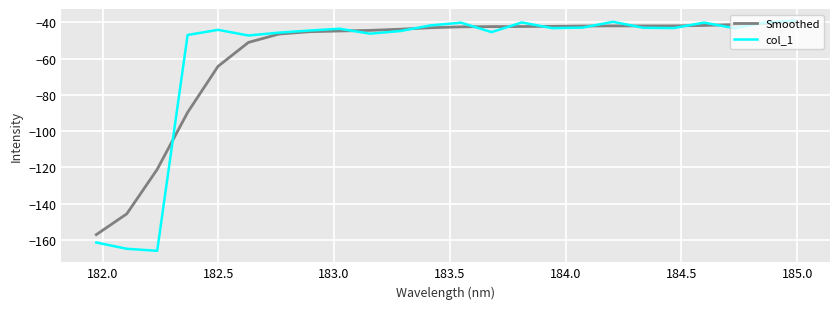

True or false: col_1 has more than 1 interior local peaks.

True